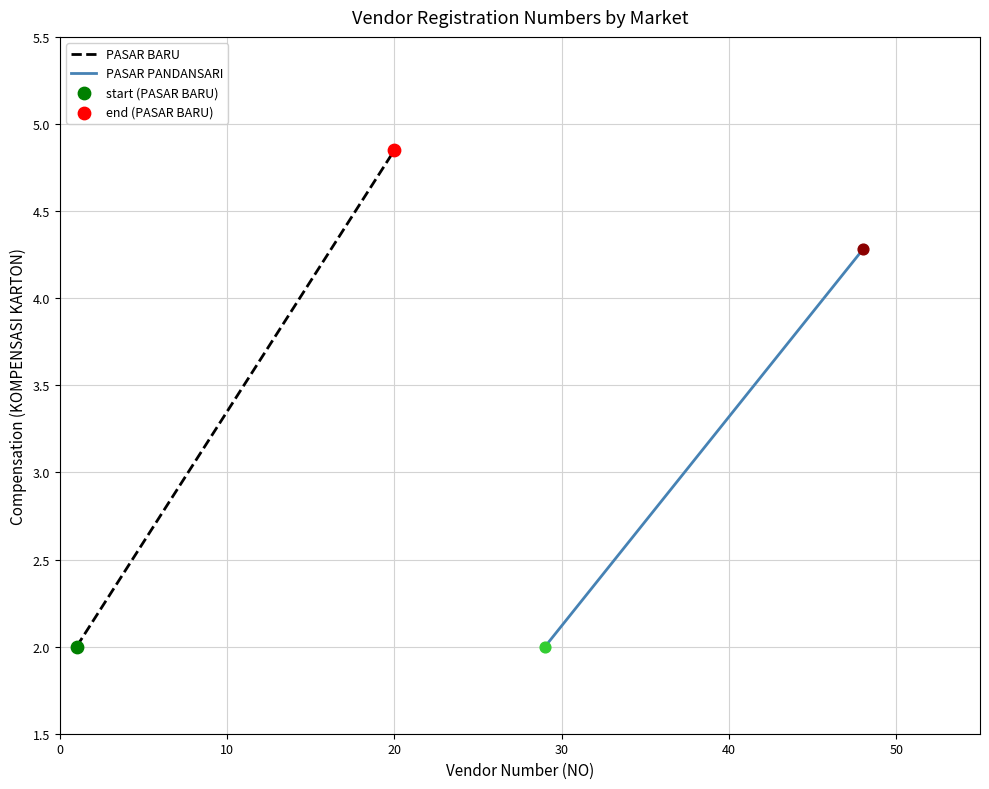

Which series reaches the minimum Y coordinate?

PASAR BARU